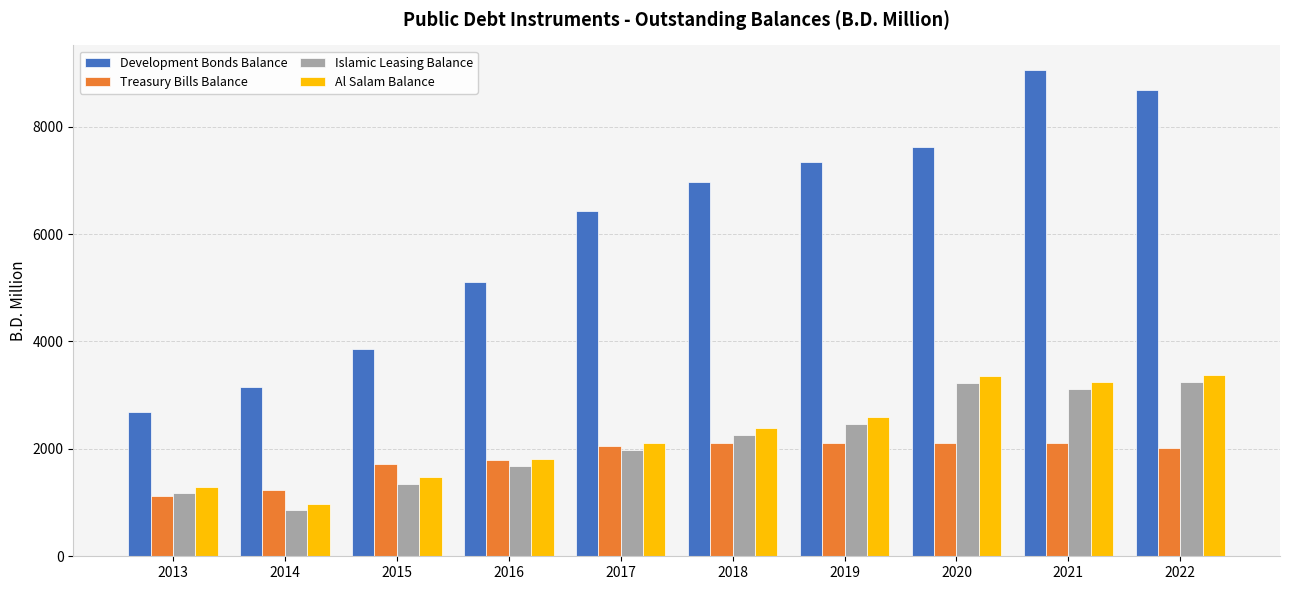

The value of Treasury Bills Balance at 2015 is 901.2. True or false?

False